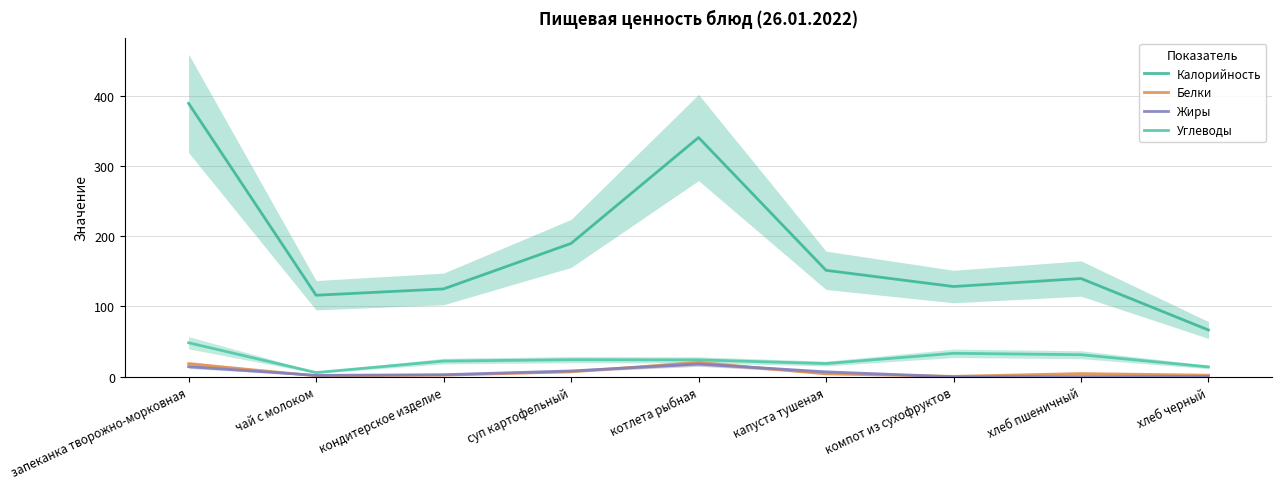

What is the difference between the second highest and minimum values in the Углеводы series?

27.4